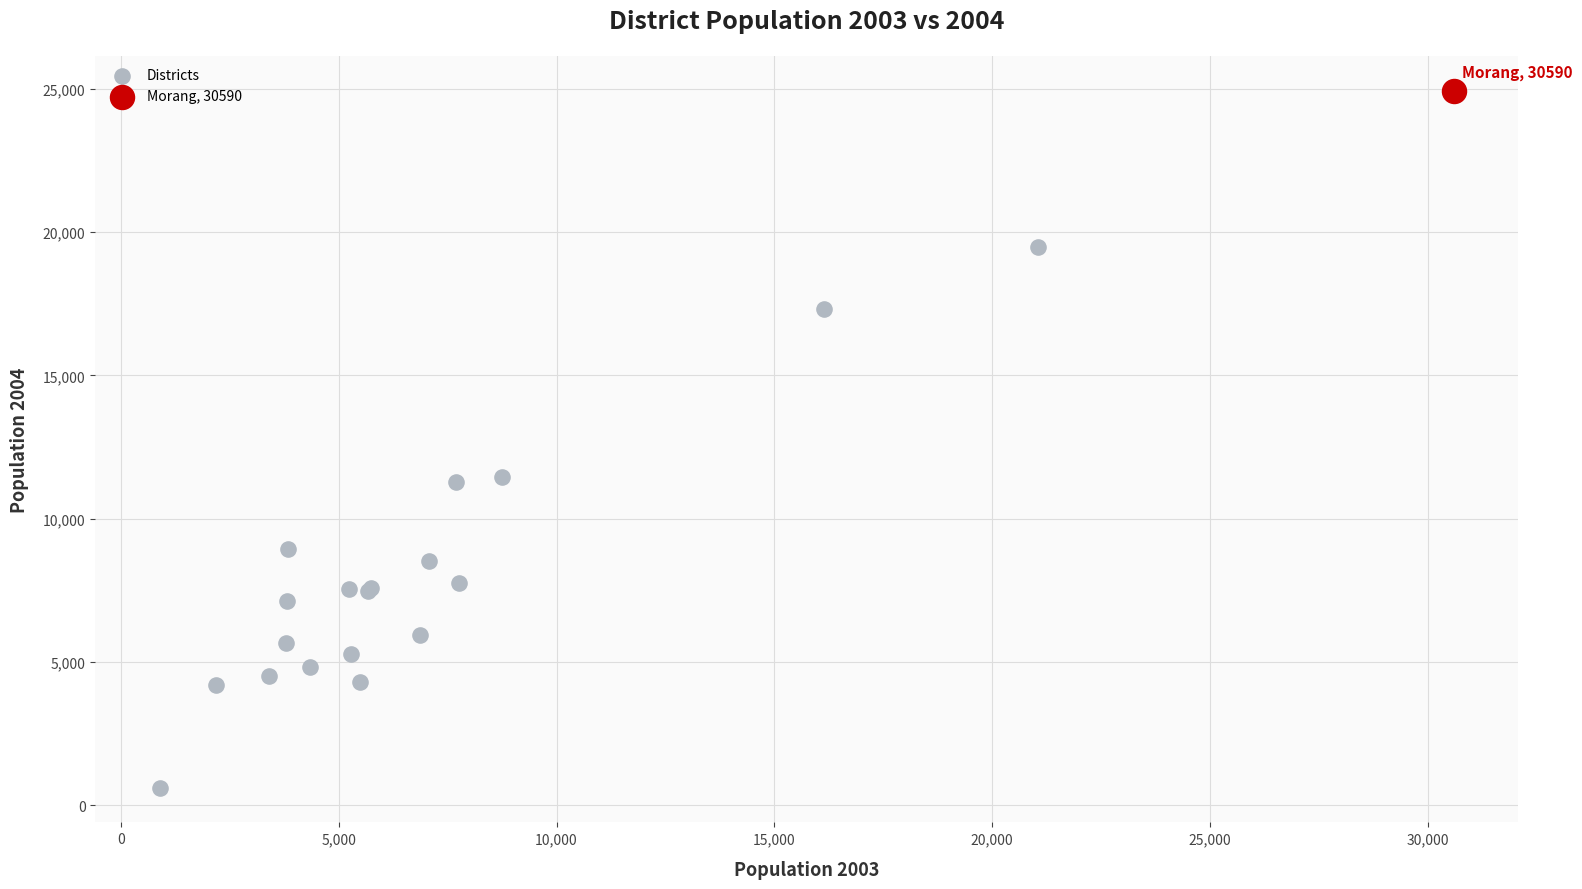

What are all the series names shown in the legend?

Districts, Morang, 30590